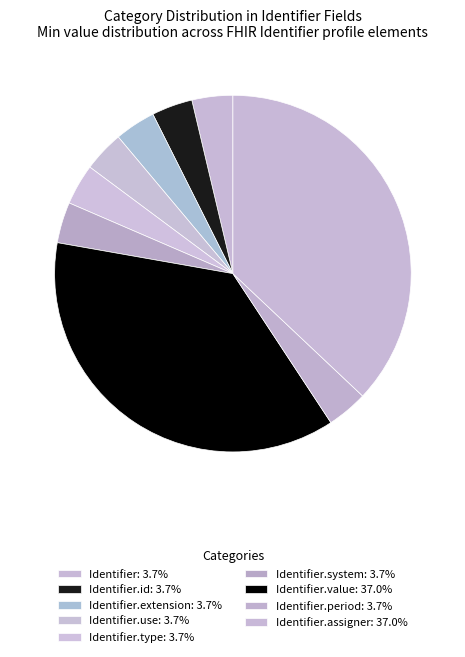

How many slices are in this pie chart?

9